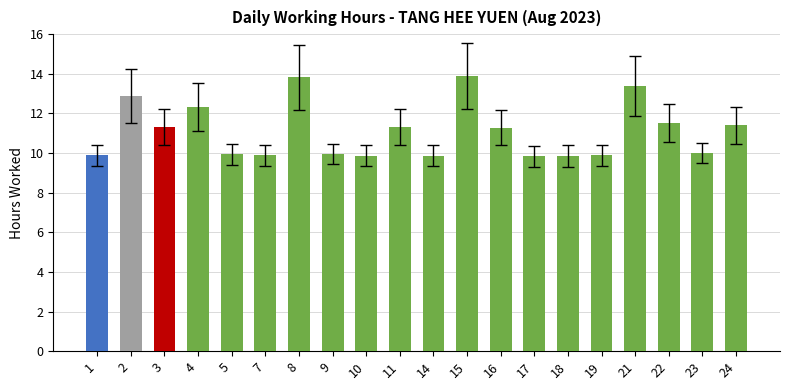

What is the difference between the maximum and minimum values?

4.1